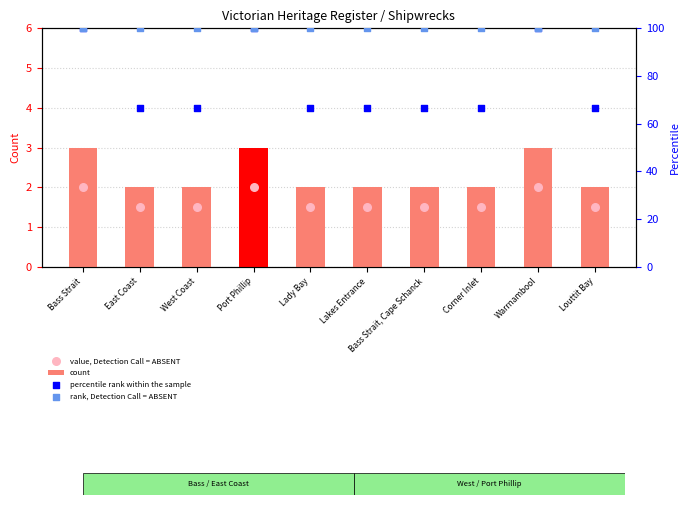

Which series contains the lowest Y value?

value, Detection Call = ABSENT